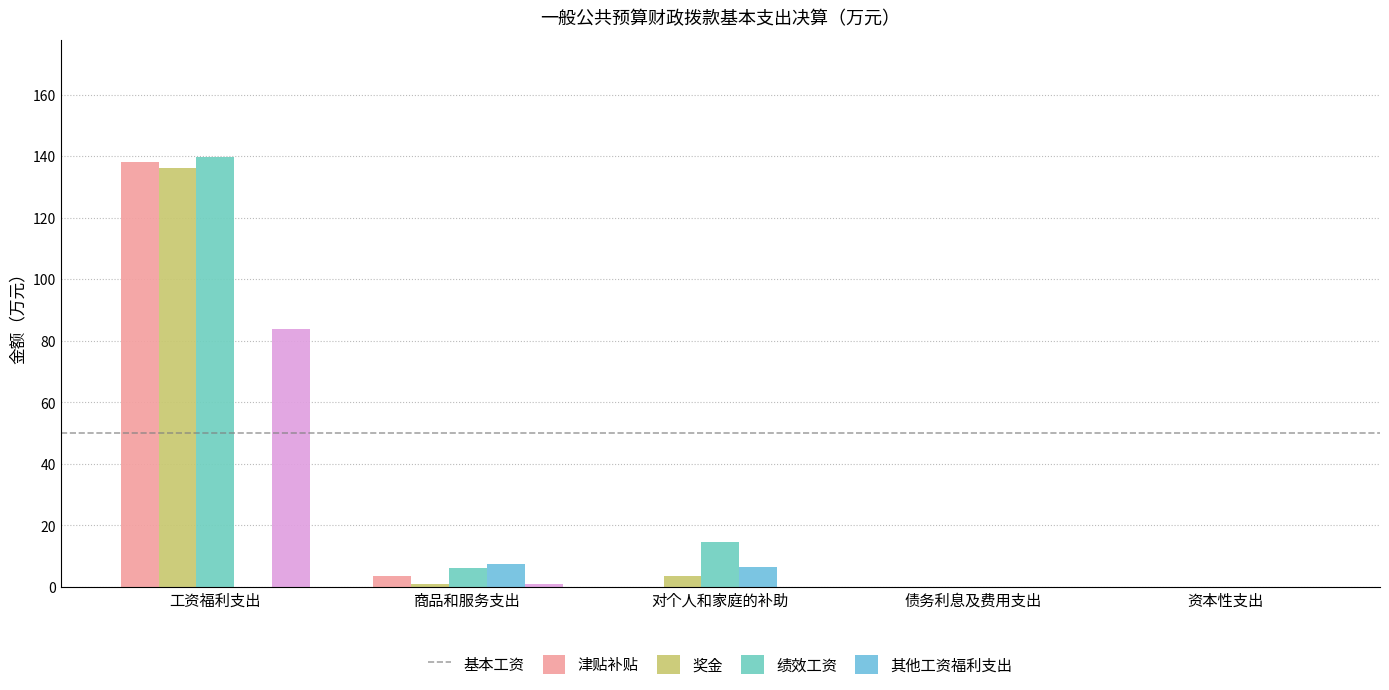

Which category has the highest value in the 津贴补贴 series?

工资福利支出